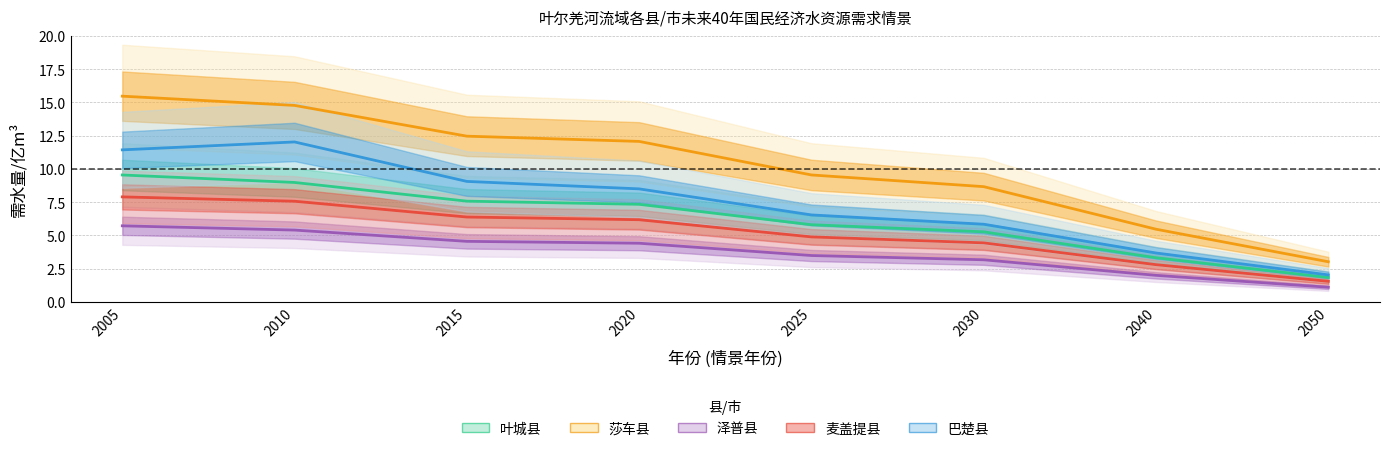

Where is the first local maximum for 巴楚县?

2010